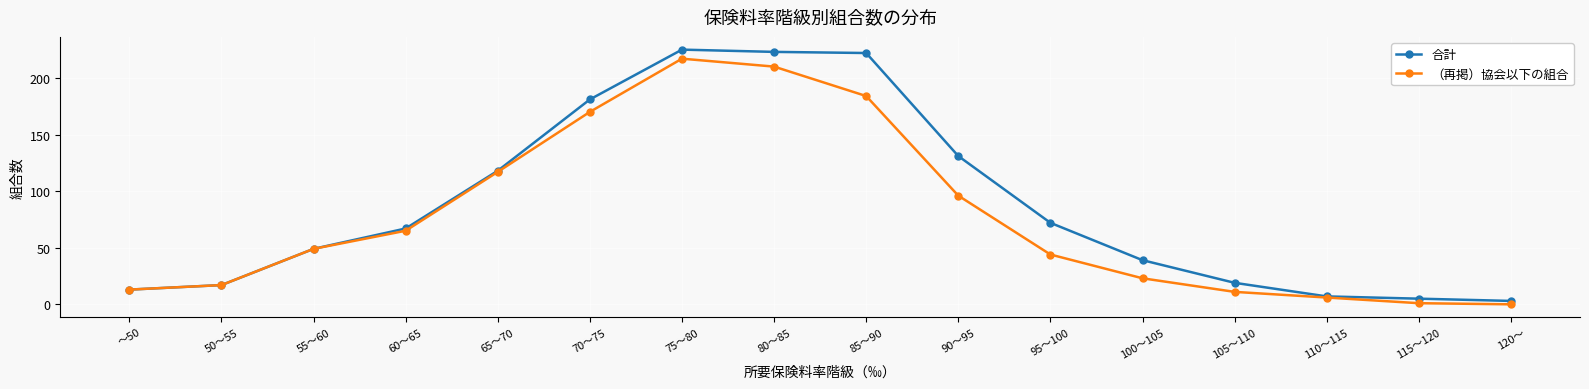

What are all the series names shown in the legend?

合計, （再掲）協会以下の組合